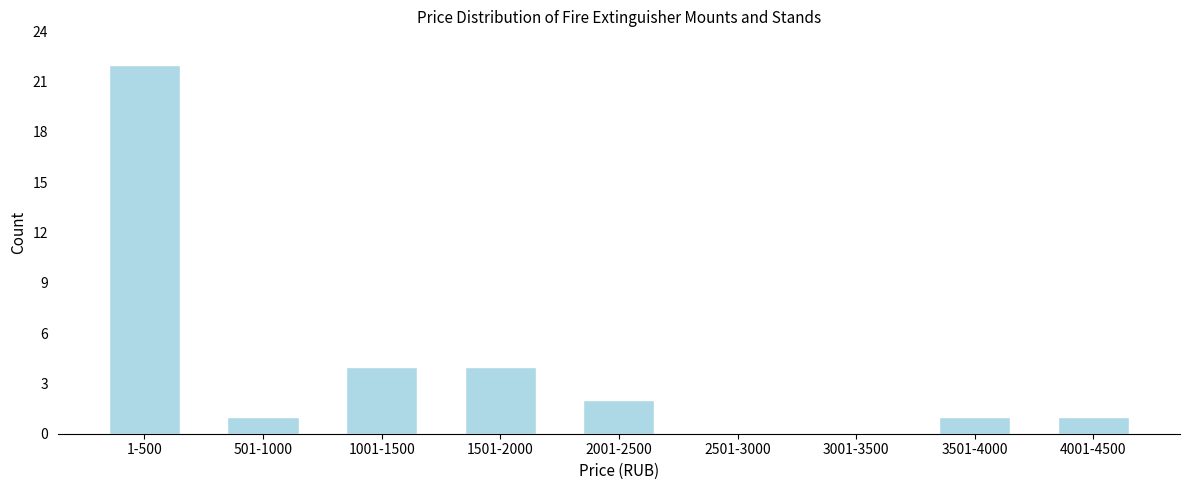

Reading left to right, list all the values displayed in this chart.

1-500=22	501-1000=1	1001-1500=4	1501-2000=4	2001-2500=2	2501-3000=0	3001-3500=0	3501-4000=1	4001-4500=1